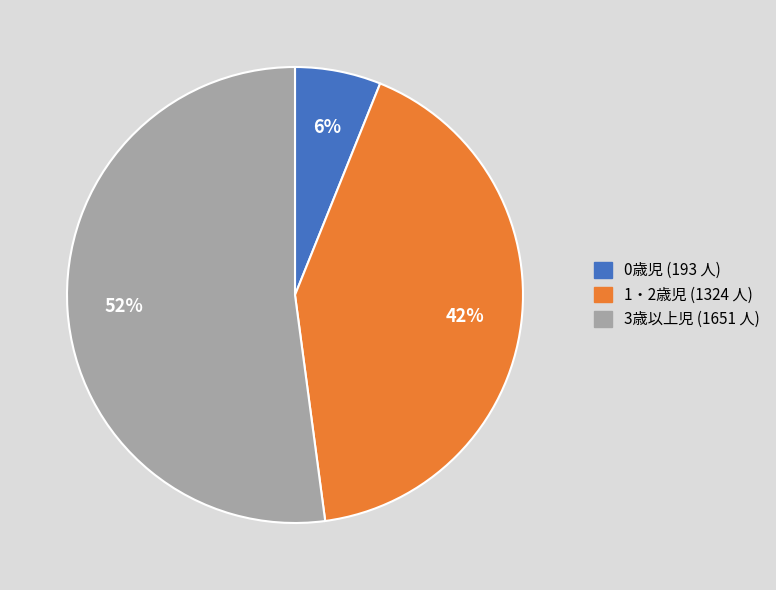

Does 1・2歳児 represent more than half of the total?

No